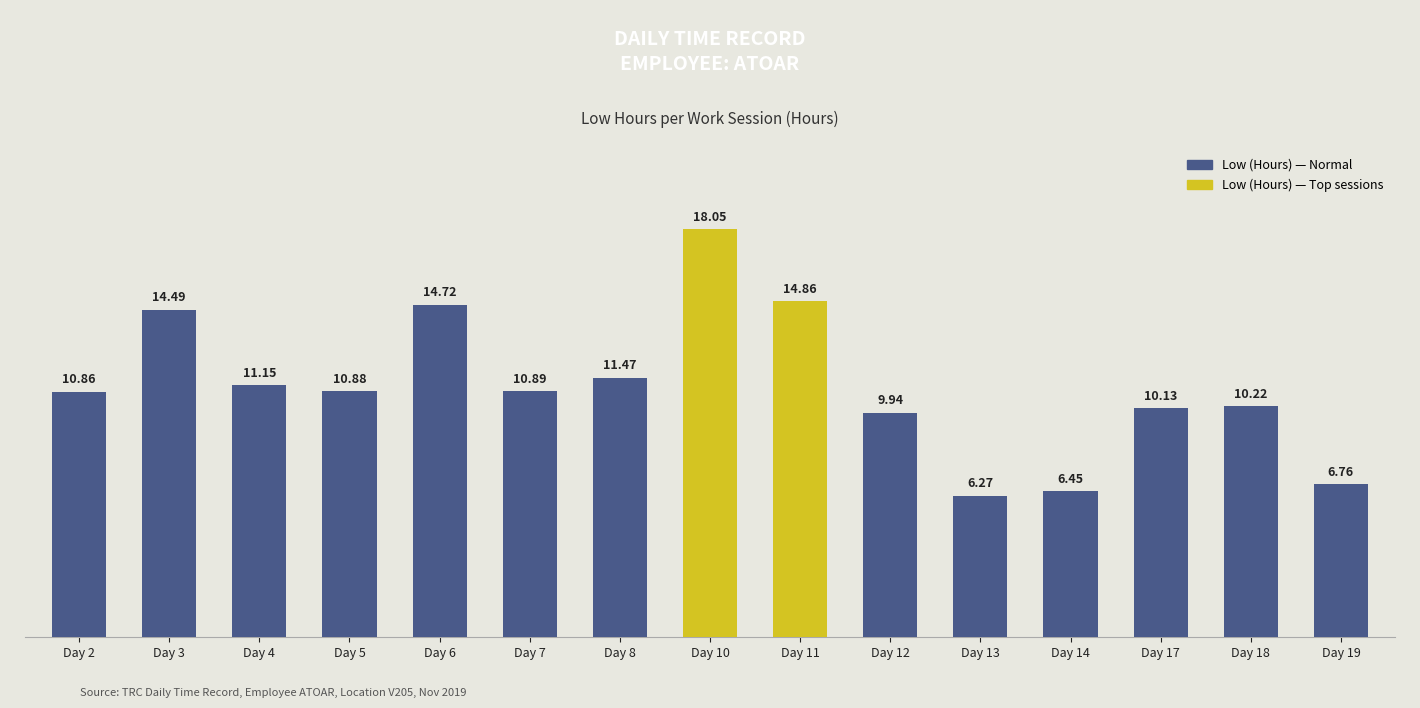

What is the sum of the values at Day 11 and Day 18?

25.1